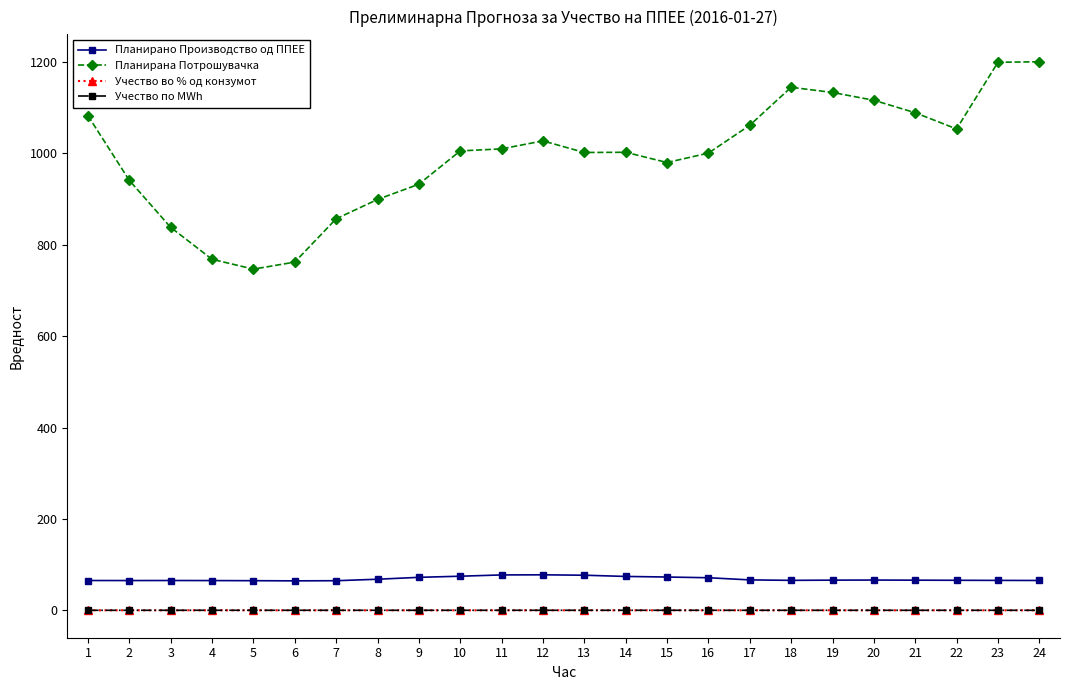

Does the chart have visible grid lines?

No